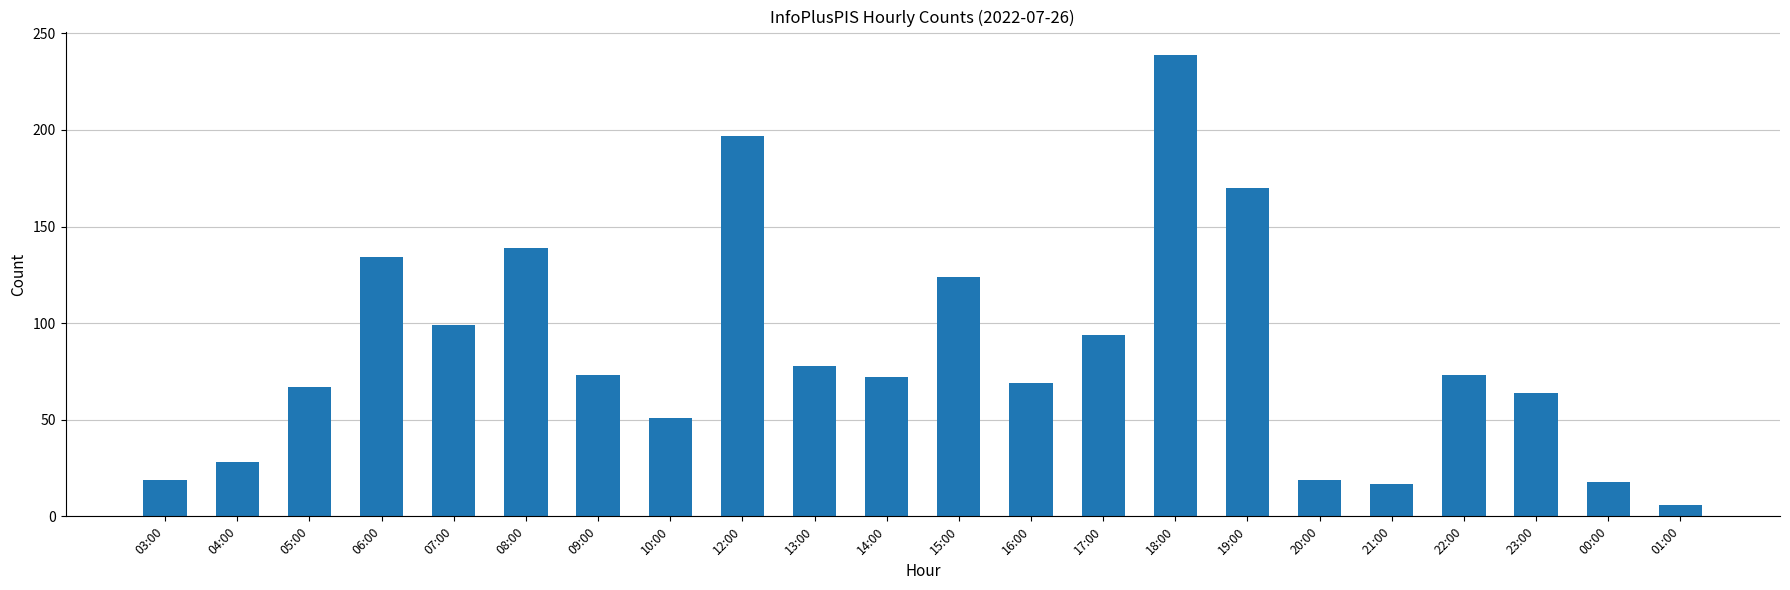

Read the value at 10:00, to the nearest 10.

50